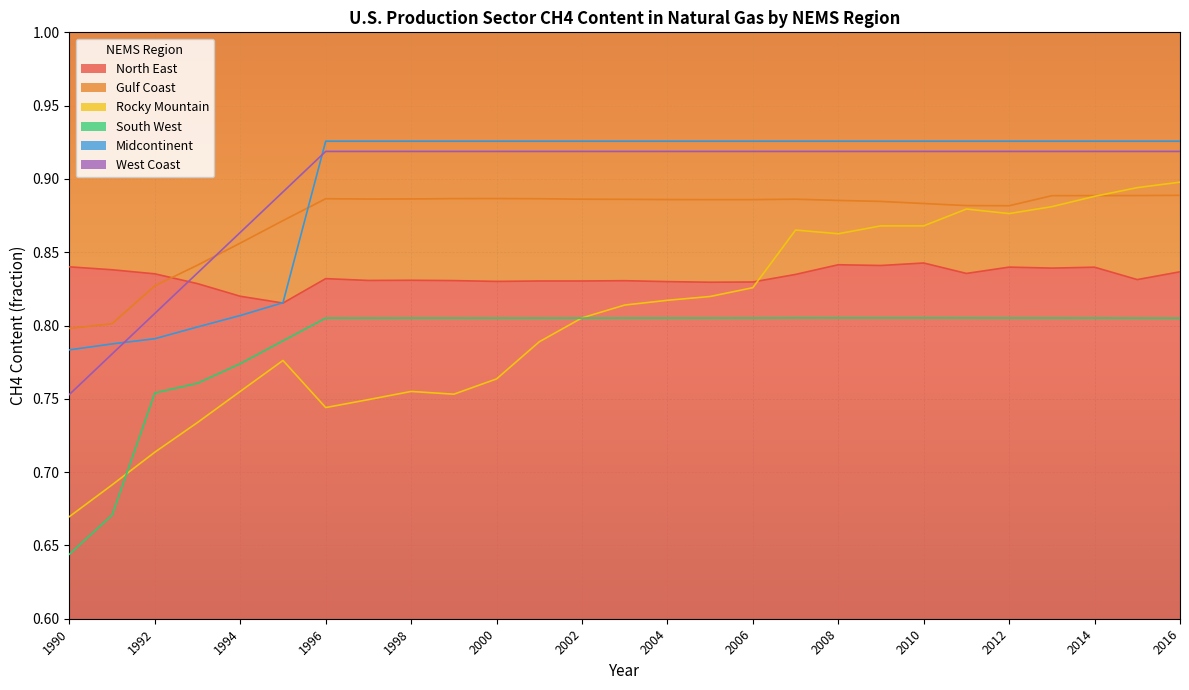

Reading left to right, list all the values displayed in this chart.

North East: 1990=0.8	1991=0.8	1992=0.8	1993=0.8	1994=0.8	1995=0.8	1996=0.8	1997=0.8	1998=0.8	1999=0.8	2000=0.8	2001=0.8	2002=0.8	2003=0.8	2004=0.8	2005=0.8	2006=0.8	2007=0.8	2008=0.8	2009=0.8	2010=0.8	2011=0.8	2012=0.8	2013=0.8	2014=0.8	2015=0.8	2016=0.8
Gulf Coast: 1990=0.8	1991=0.8	1992=0.8	1993=0.8	1994=0.9	1995=0.9	1996=0.9	1997=0.9	1998=0.9	1999=0.9	2000=0.9	2001=0.9	2002=0.9	2003=0.9	2004=0.9	2005=0.9	2006=0.9	2007=0.9	2008=0.9	2009=0.9	2010=0.9	2011=0.9	2012=0.9	2013=0.9	2014=0.9	2015=0.9	2016=0.9
Rocky Mountain: 1990=0.7	1991=0.7	1992=0.7	1993=0.7	1994=0.8	1995=0.8	1996=0.7	1997=0.7	1998=0.8	1999=0.8	2000=0.8	2001=0.8	2002=0.8	2003=0.8	2004=0.8	2005=0.8	2006=0.8	2007=0.9	2008=0.9	2009=0.9	2010=0.9	2011=0.9	2012=0.9	2013=0.9	2014=0.9	2015=0.9	2016=0.9
South West: 1990=0.6	1991=0.7	1992=0.8	1993=0.8	1994=0.8	1995=0.8	1996=0.8	1997=0.8	1998=0.8	1999=0.8	2000=0.8	2001=0.8	2002=0.8	2003=0.8	2004=0.8	2005=0.8	2006=0.8	2007=0.8	2008=0.8	2009=0.8	2010=0.8	2011=0.8	2012=0.8	2013=0.8	2014=0.8	2015=0.8	2016=0.8
Midcontinent: 1990=0.8	1991=0.8	1992=0.8	1993=0.8	1994=0.8	1995=0.8	1996=0.9	1997=0.9	1998=0.9	1999=0.9	2000=0.9	2001=0.9	2002=0.9	2003=0.9	2004=0.9	2005=0.9	2006=0.9	2007=0.9	2008=0.9	2009=0.9	2010=0.9	2011=0.9	2012=0.9	2013=0.9	2014=0.9	2015=0.9	2016=0.9
West Coast: 1990=0.8	1991=0.8	1992=0.8	1993=0.8	1994=0.9	1995=0.9	1996=0.9	1997=0.9	1998=0.9	1999=0.9	2000=0.9	2001=0.9	2002=0.9	2003=0.9	2004=0.9	2005=0.9	2006=0.9	2007=0.9	2008=0.9	2009=0.9	2010=0.9	2011=0.9	2012=0.9	2013=0.9	2014=0.9	2015=0.9	2016=0.9